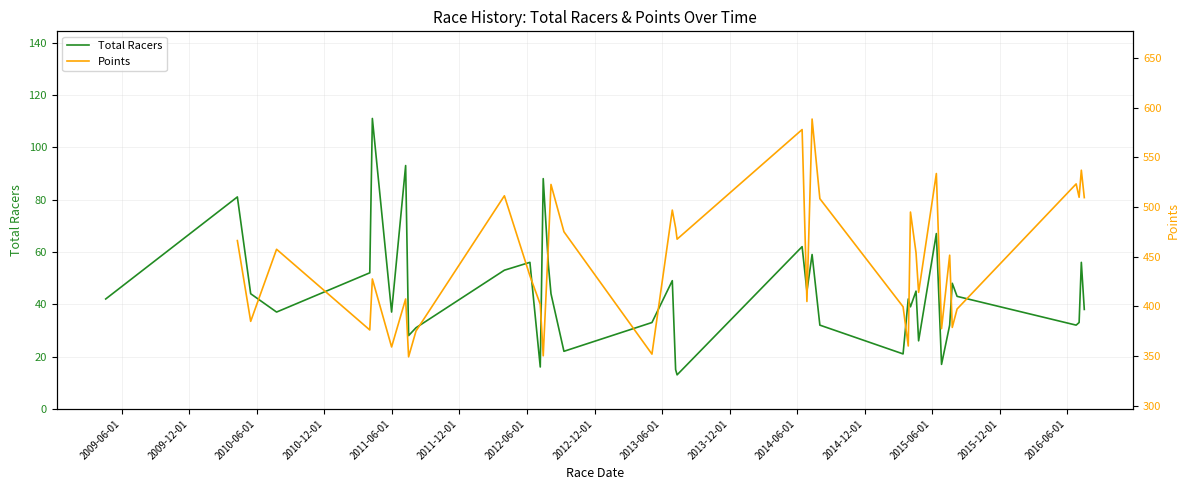

Which series has the widest spread of values?

Total Racers